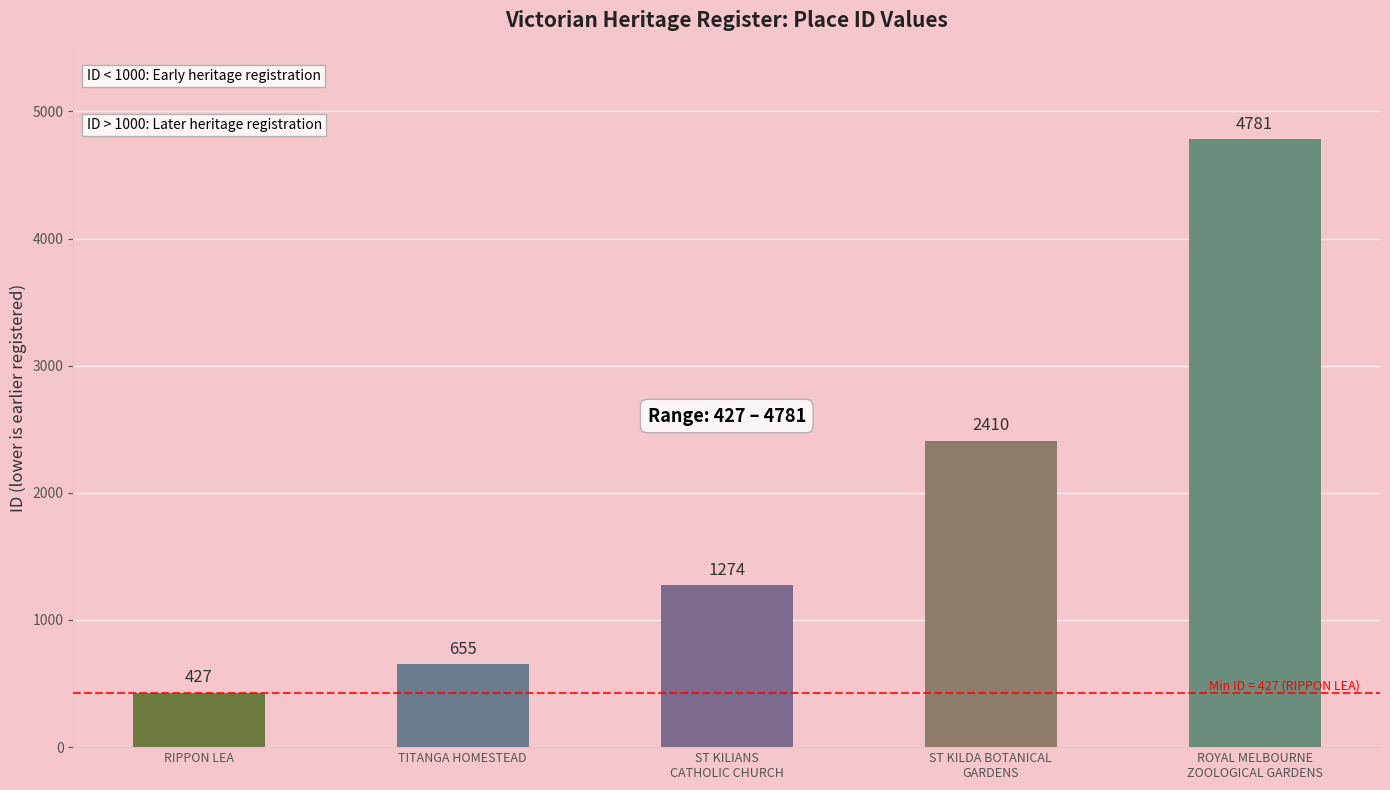

Reading left to right, what are all the values shown in this chart?

RIPPON LEA=427	TITANGA HOMESTEAD=655	ST KILIANS
CATHOLIC CHURCH=1274	ST KILDA BOTANICAL
GARDENS=2410	ROYAL MELBOURNE
ZOOLOGICAL GARDENS=4781